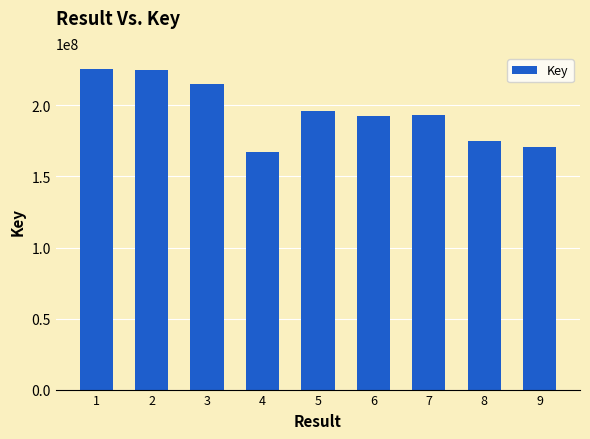

What is the change in value from 1 to 7?

-32158344